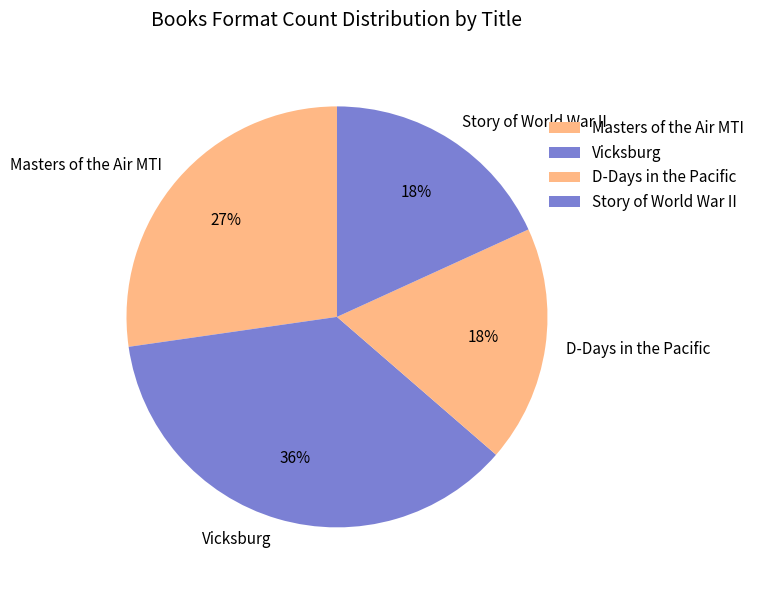

True or false: Story of World War II accounts for 18% of the total.

True